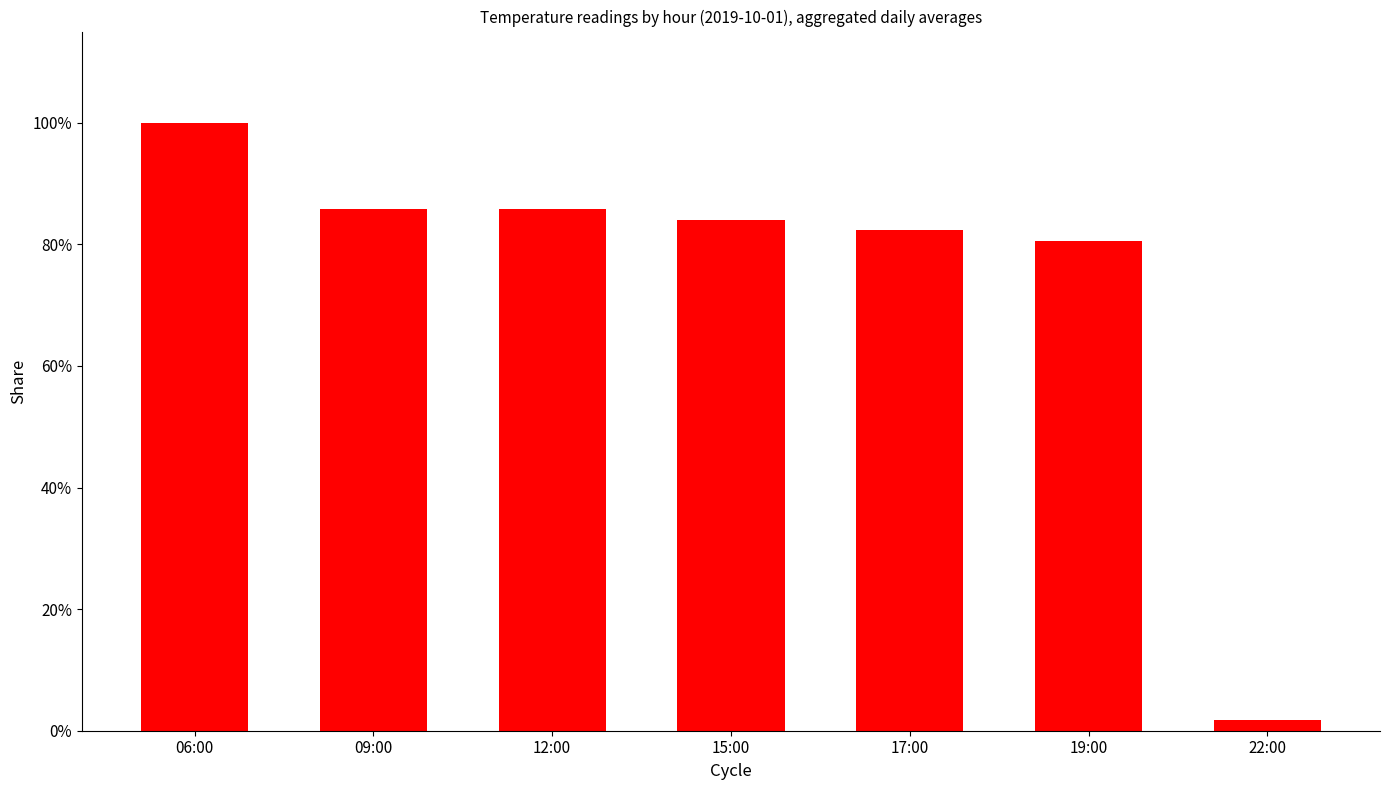

List the labels in order of value, smallest first.

22:00, 19:00, 17:00, 15:00, 09:00, 12:00, 06:00